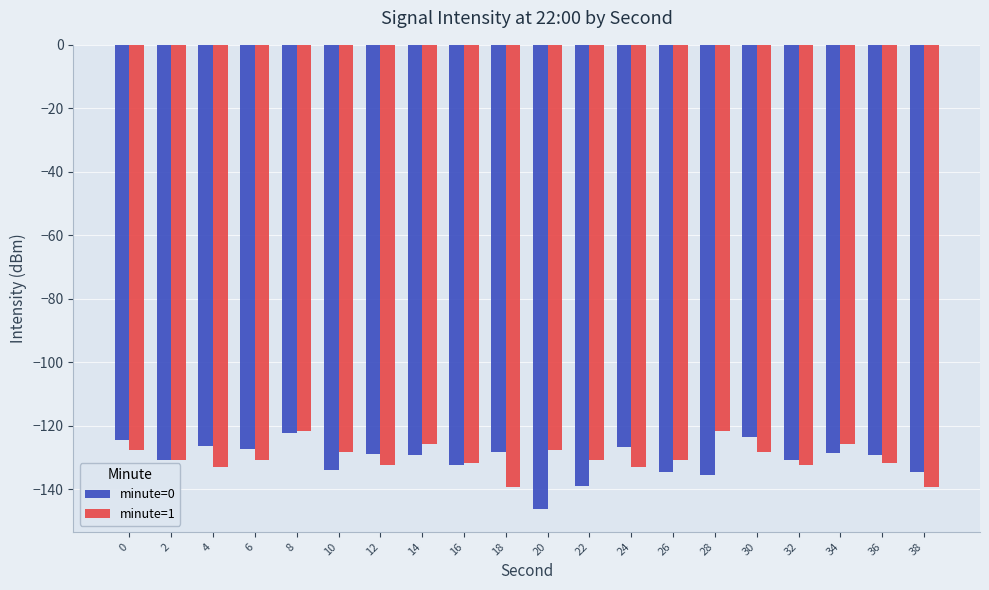

What is the value of the minute=1 bar at the 15th from the left?

-121.6